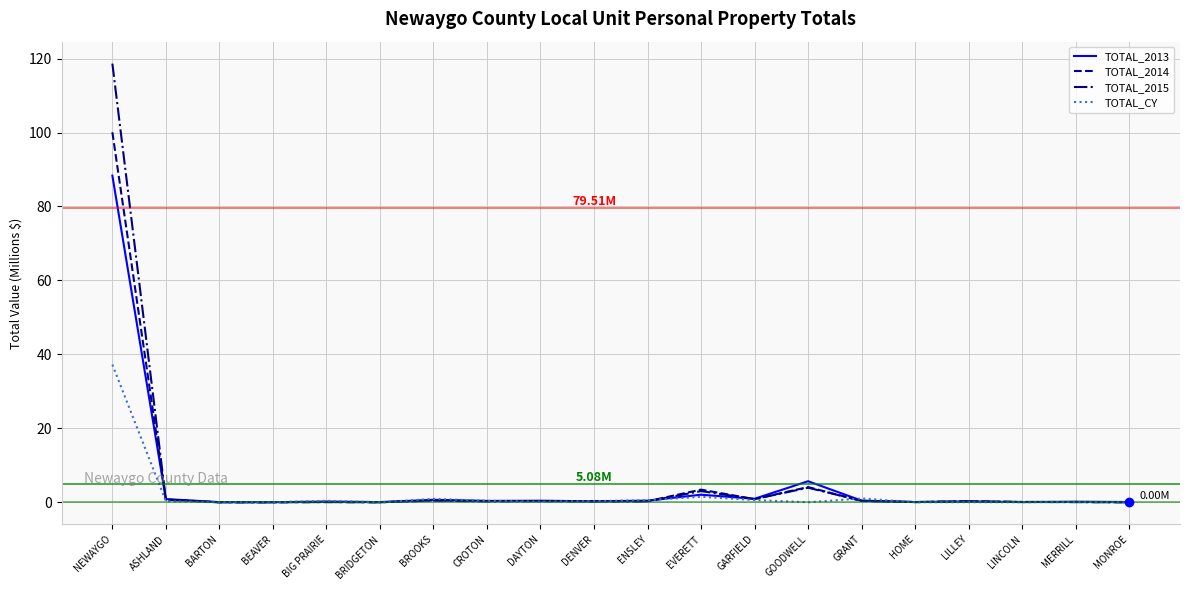

Which category has the highest value across all series?

NEWAYGO